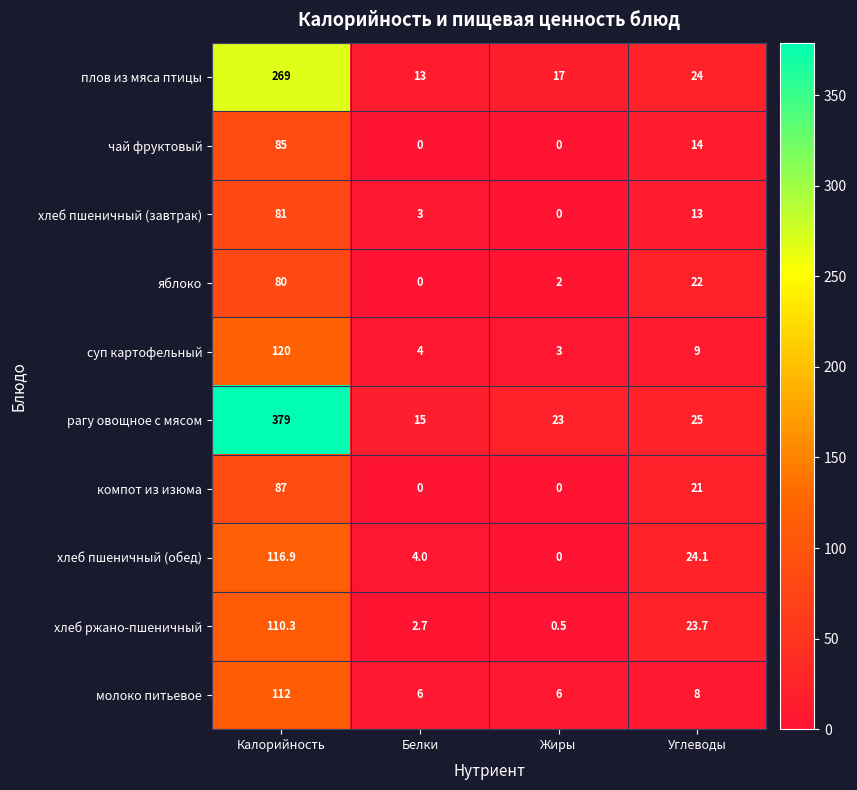

Is it true that хлеб пшеничный (завтрак) equals 81.0 at Калорийность?

True